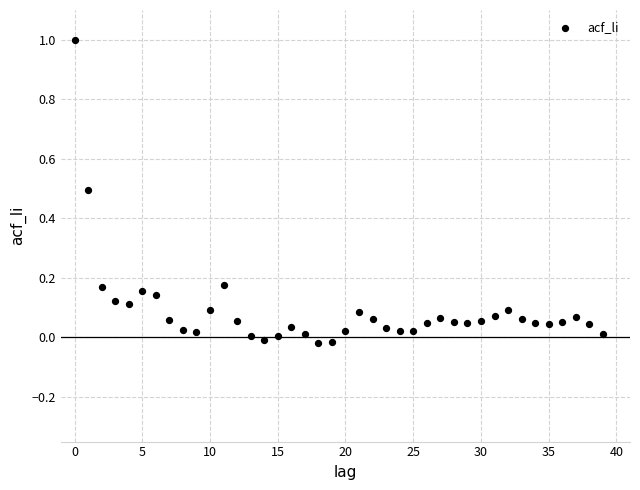

What is the range of Y values (max minus min)?

1.0